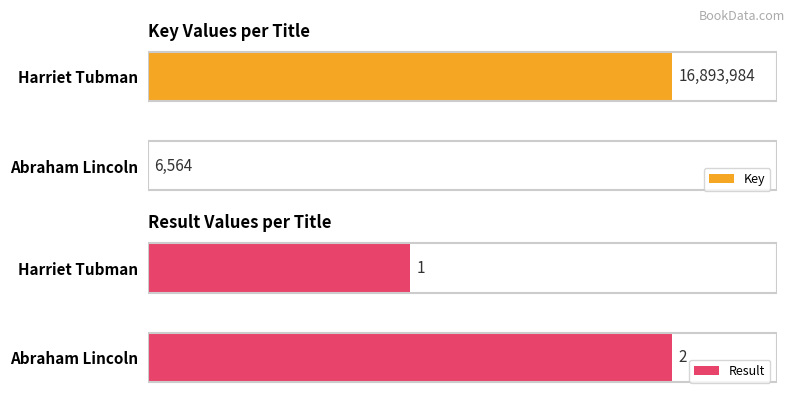

Reading left to right, what are all the values shown in this chart?

Key: 0=16893984	1=6564
Result: 0=1	1=2